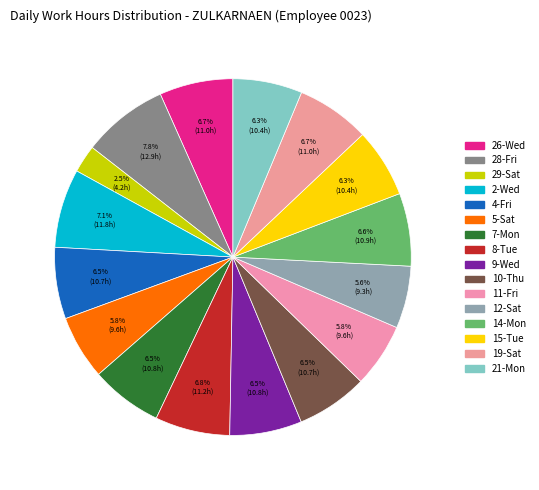

Count the number of slices in the pie.

16